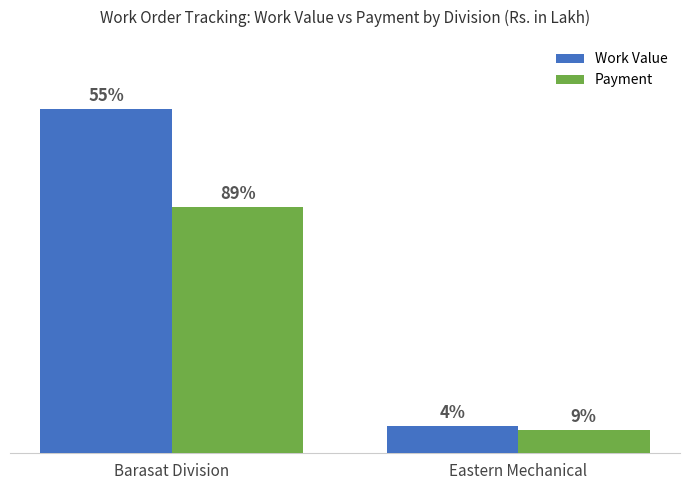

Does the chart contain stacked bars?

No